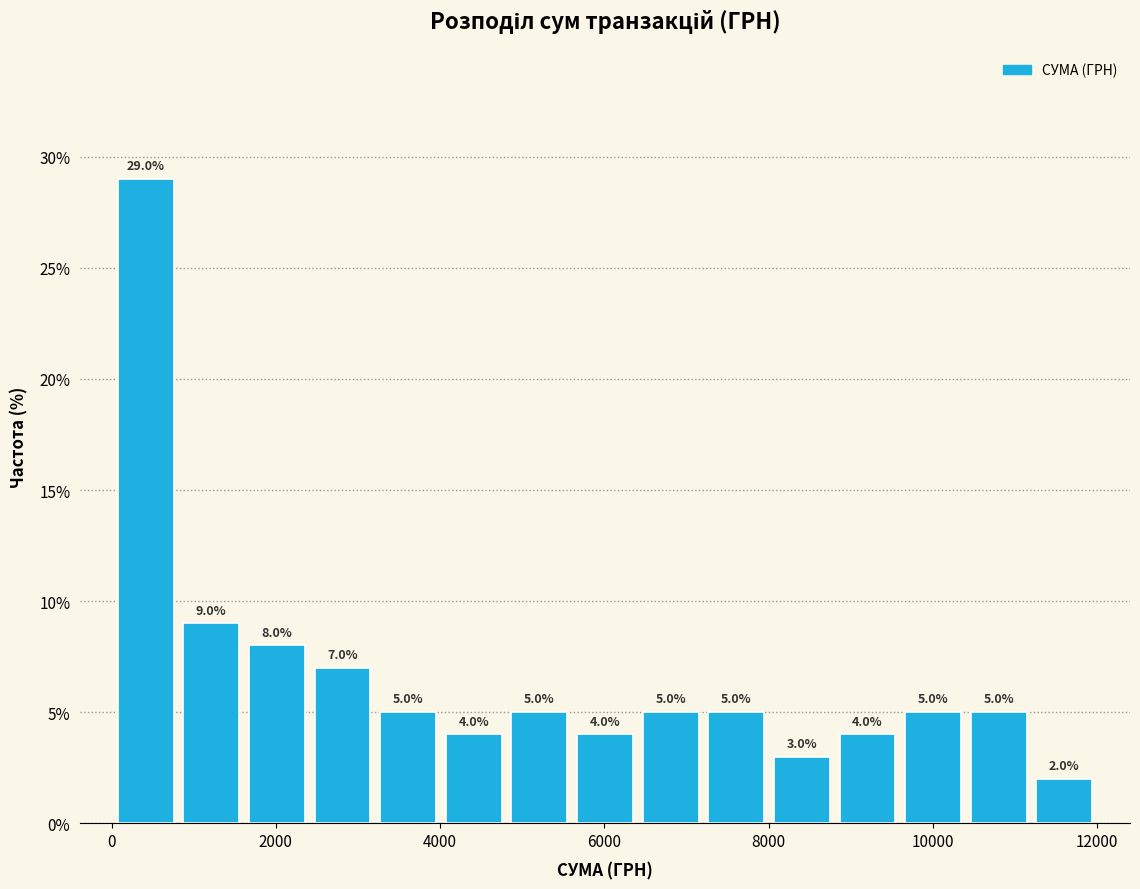

Read against the x-axis, roughly where is the centre of the tallest bar?

400